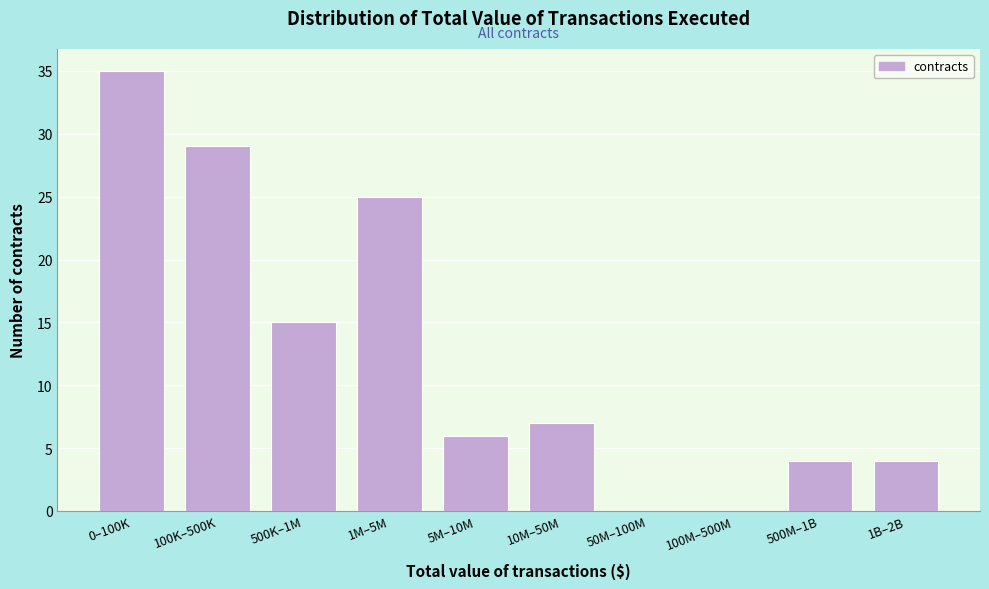

Reading right to left, extract all data points from this chart.

1B–2B=4	500M–1B=4	100M–500M=0	50M–100M=0	10M–50M=7	5M–10M=6	1M–5M=25	500K–1M=15	100K–500K=29	0–100K=35